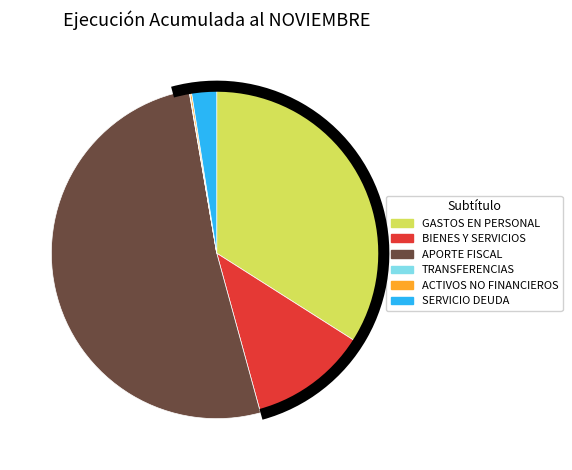

Is there any slice that represents more than half of the pie?

Yes